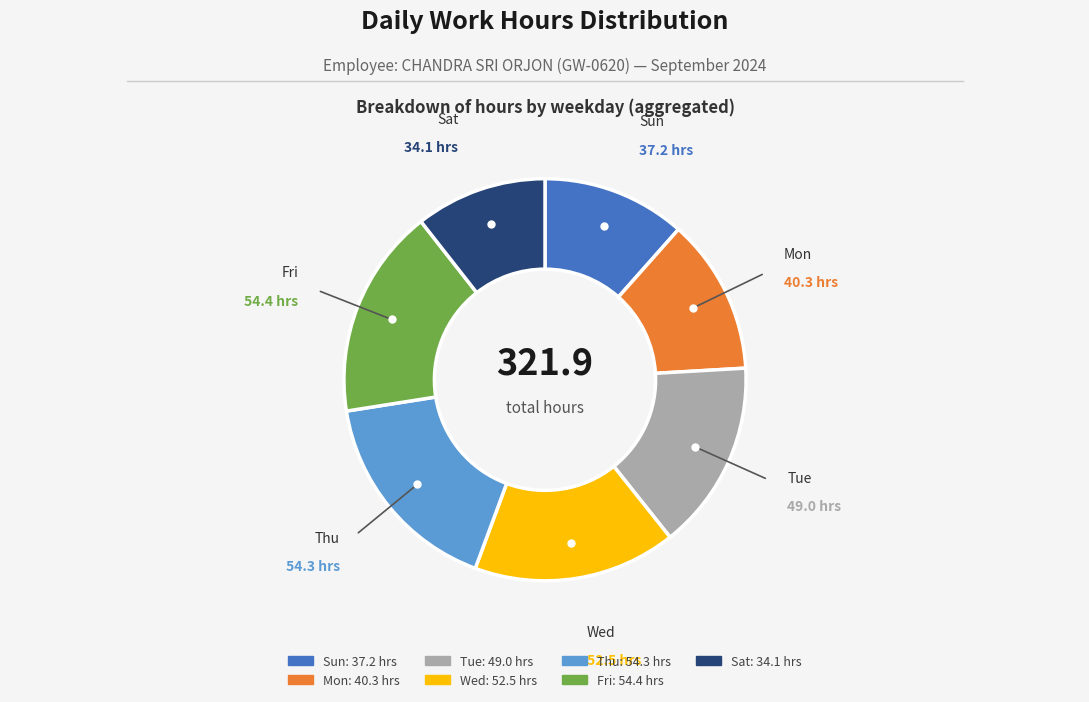

Approximately how many times larger is the value at Thu compared to Wed?

1.0